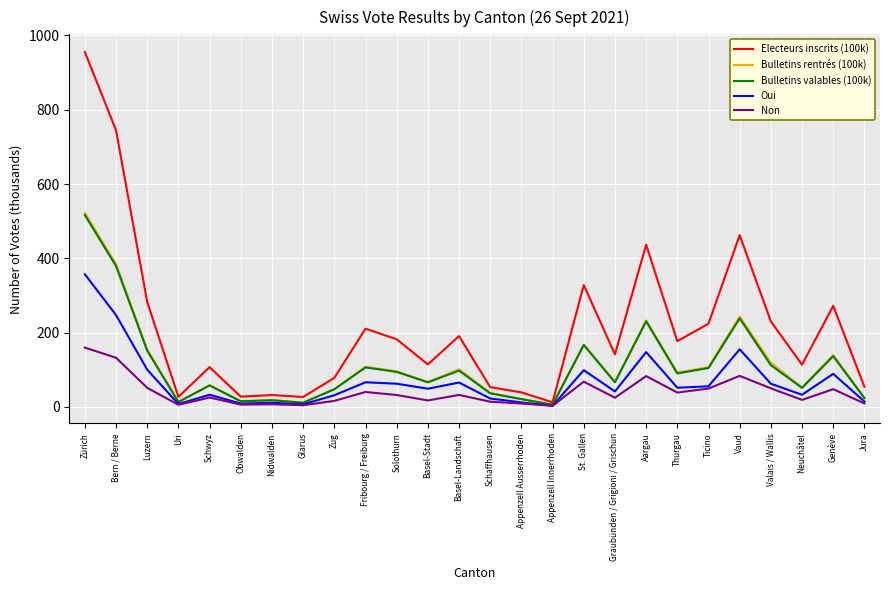

What are all the series names shown in the legend?

Electeurs inscrits (100k), Bulletins rentrés (100k), Bulletins valables (100k), Oui, Non